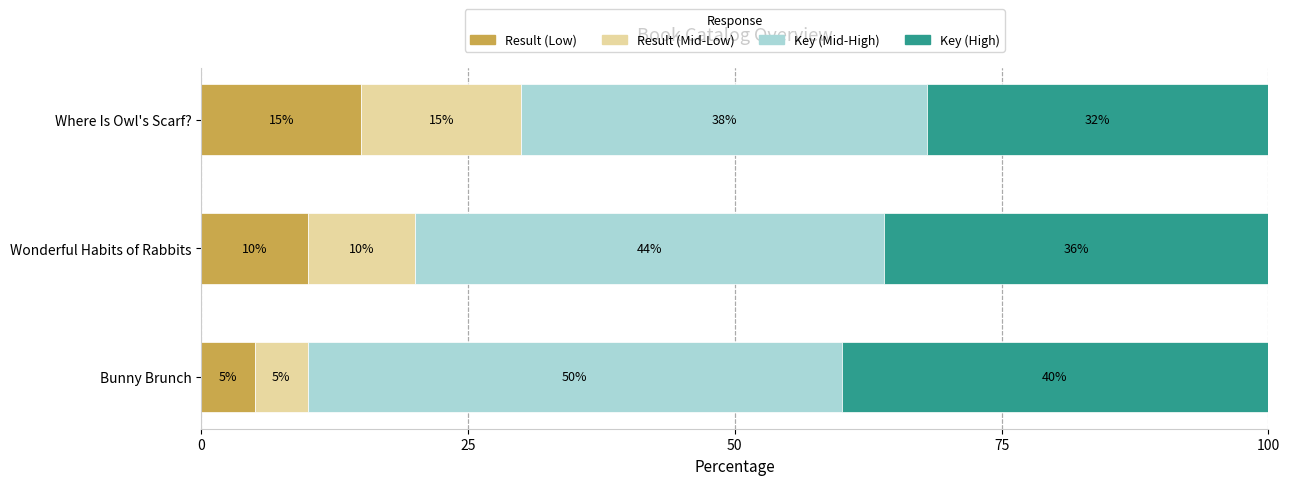

What is the difference between the Result (Low) values at Where Is Owl's Scarf? and Bunny Brunch?

10